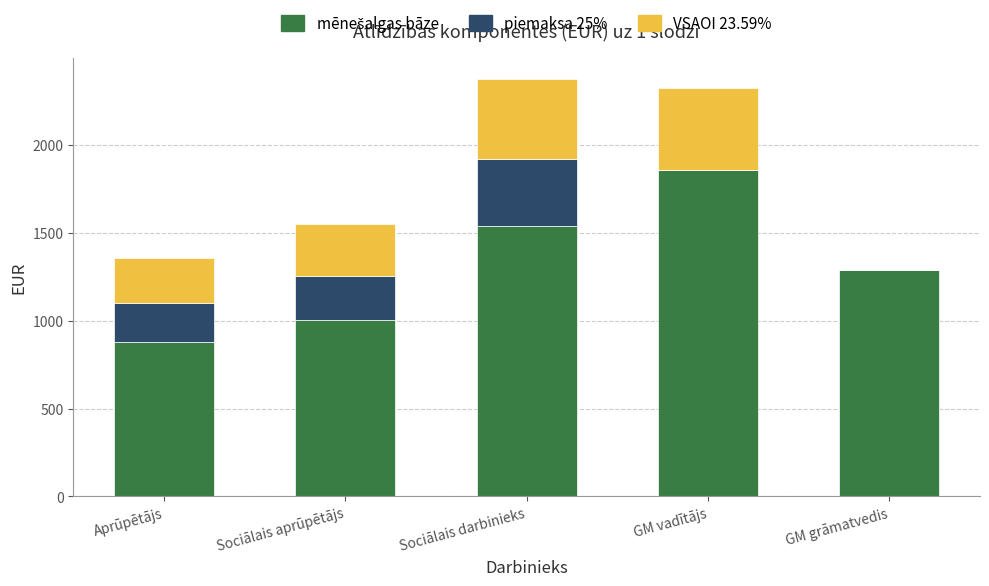

Count the number of data series in this chart.

3